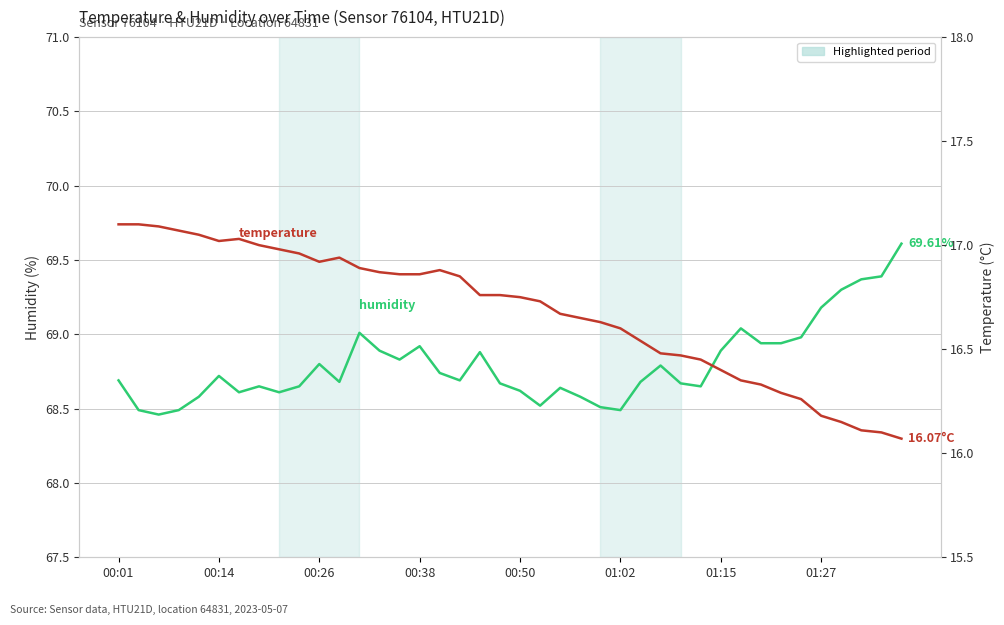

List the series in order of their overall mean, highest first.

humidity, temperature